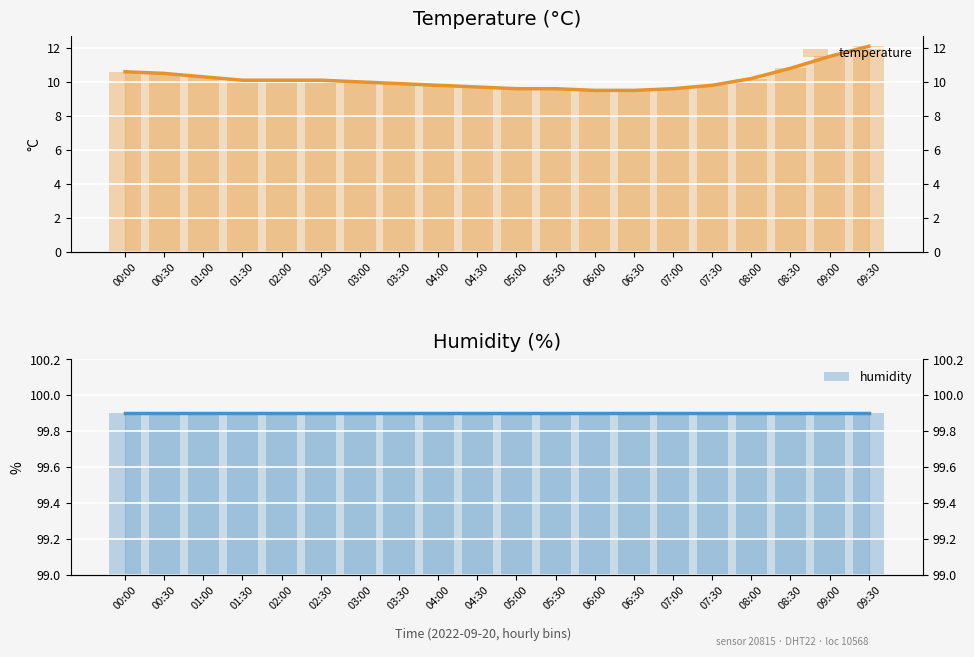

List the series in order of their overall mean, lowest first.

temperature, humidity